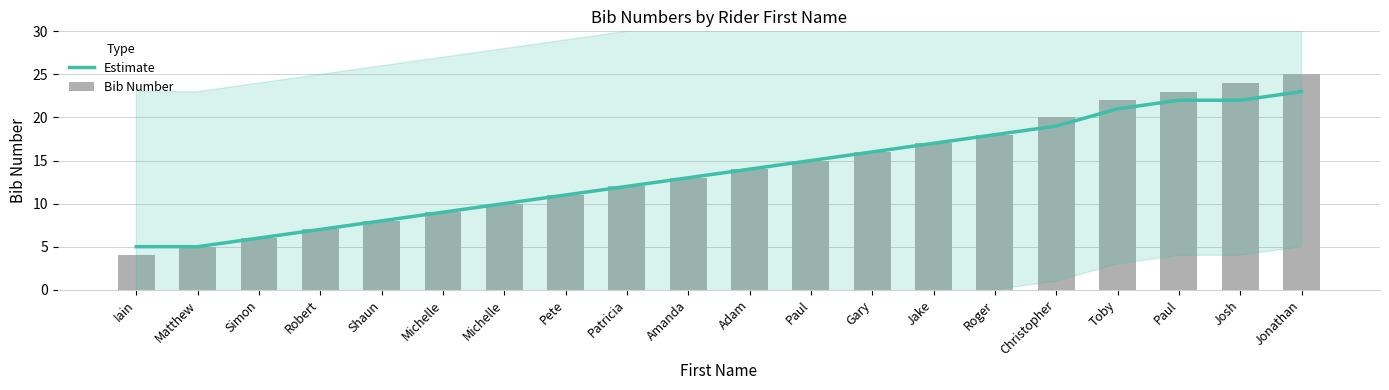

Which category has the lowest value across all series?

Iain